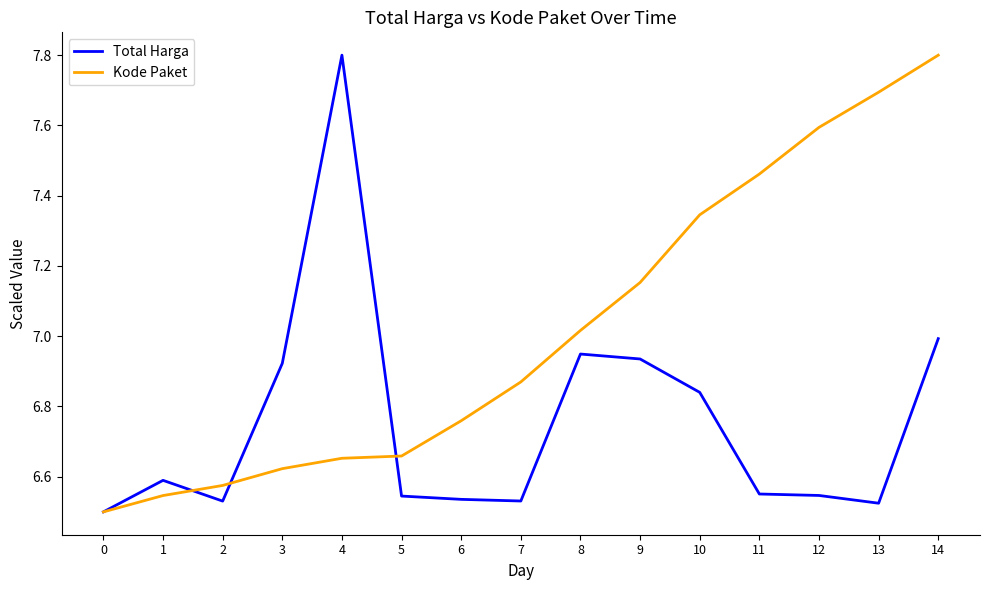

Which series changed the most between 5 and 8?

Total Harga